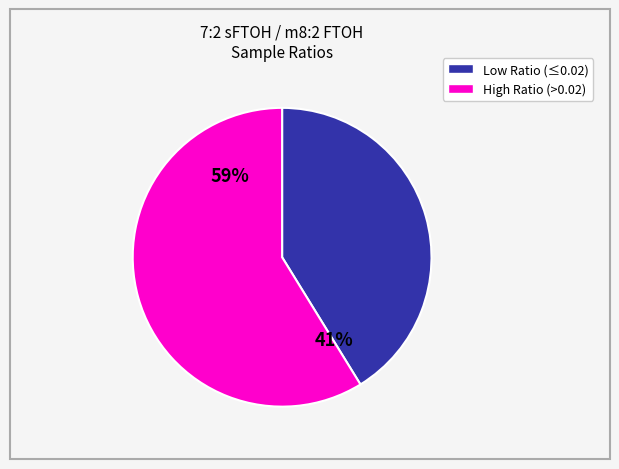

Is there any slice that represents more than half of the pie?

Yes